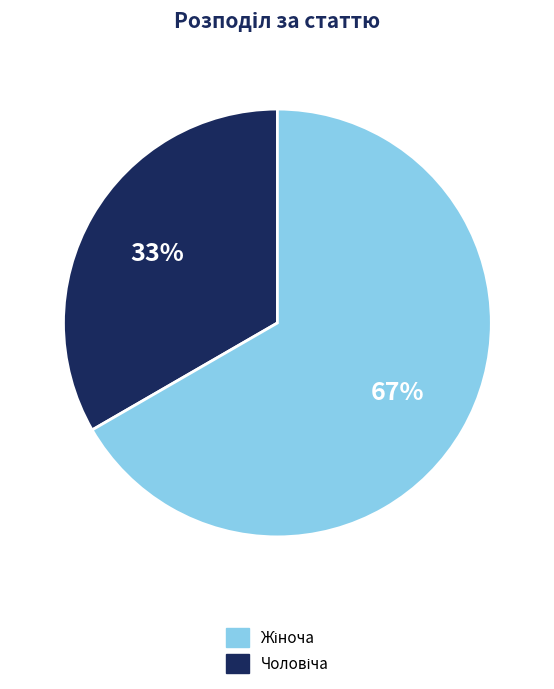

Does any single category account for the majority?

Yes